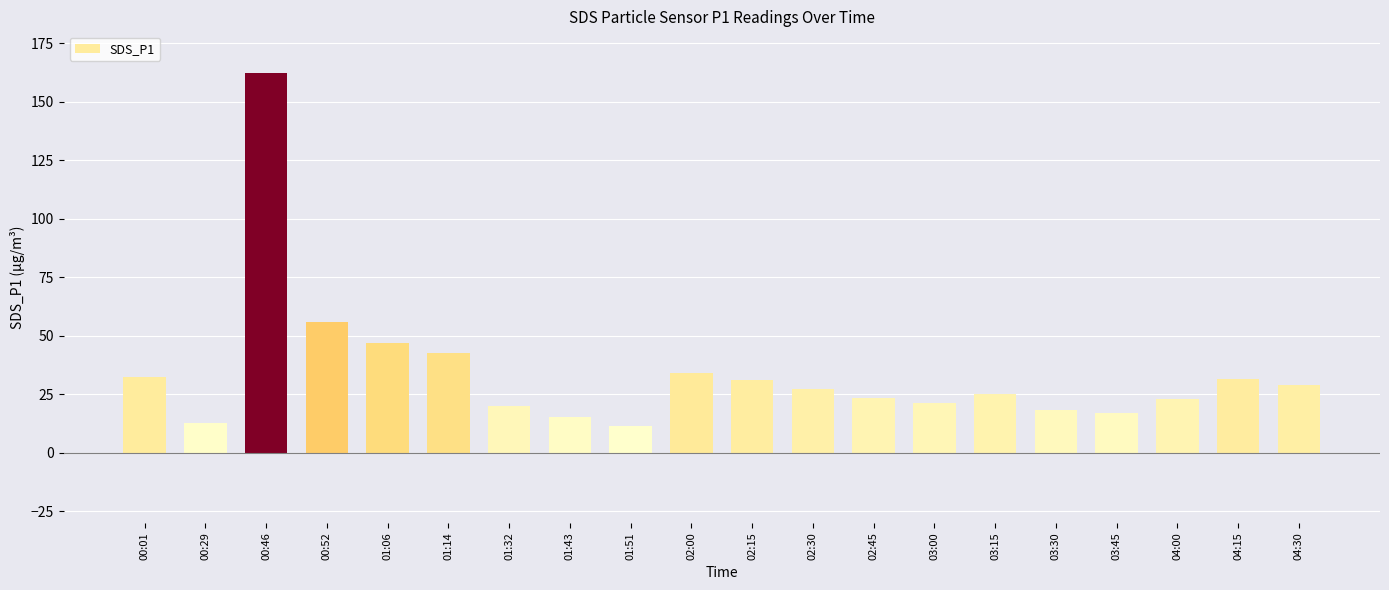

What position from the left is 02:45?

13